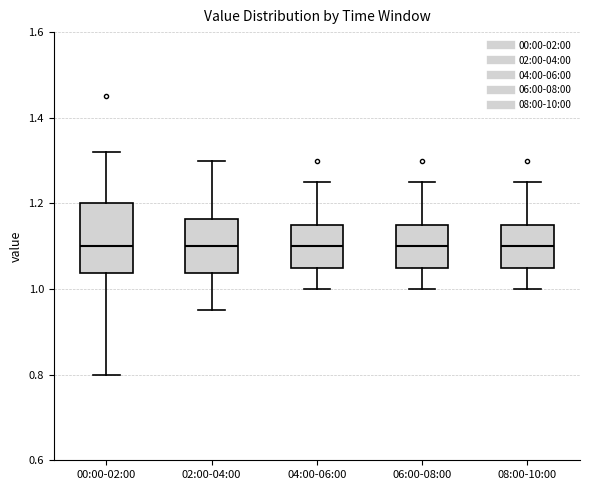

Reading left to right, read every box against the y-axis: the position of its median line, the range the box covers, and the ends of its whiskers. The values are not printed on the chart, so give them approximately, as read against the axis.

00:00-02:00: median 1.10, box 1.04 to 1.20, whiskers 0.80 to 1.32
02:00-04:00: median 1.10, box 1.04 to 1.16, whiskers 0.96 to 1.30
04:00-06:00: median 1.10, box 1.06 to 1.16, whiskers 1.00 to 1.26
06:00-08:00: median 1.10, box 1.06 to 1.16, whiskers 1.00 to 1.26
08:00-10:00: median 1.10, box 1.06 to 1.16, whiskers 1.00 to 1.26